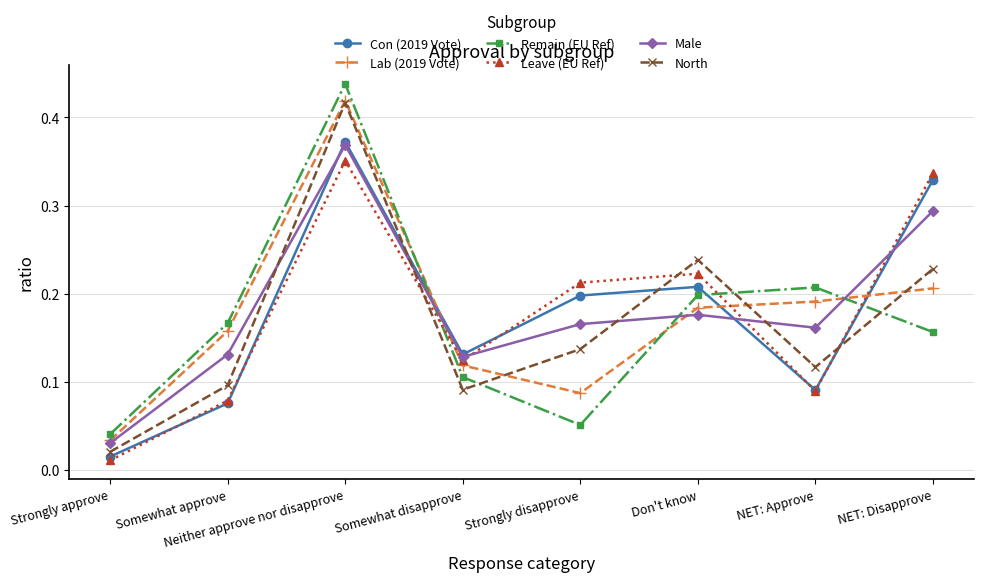

What is the sum of all Lab (2019 Vote) values?

1.4